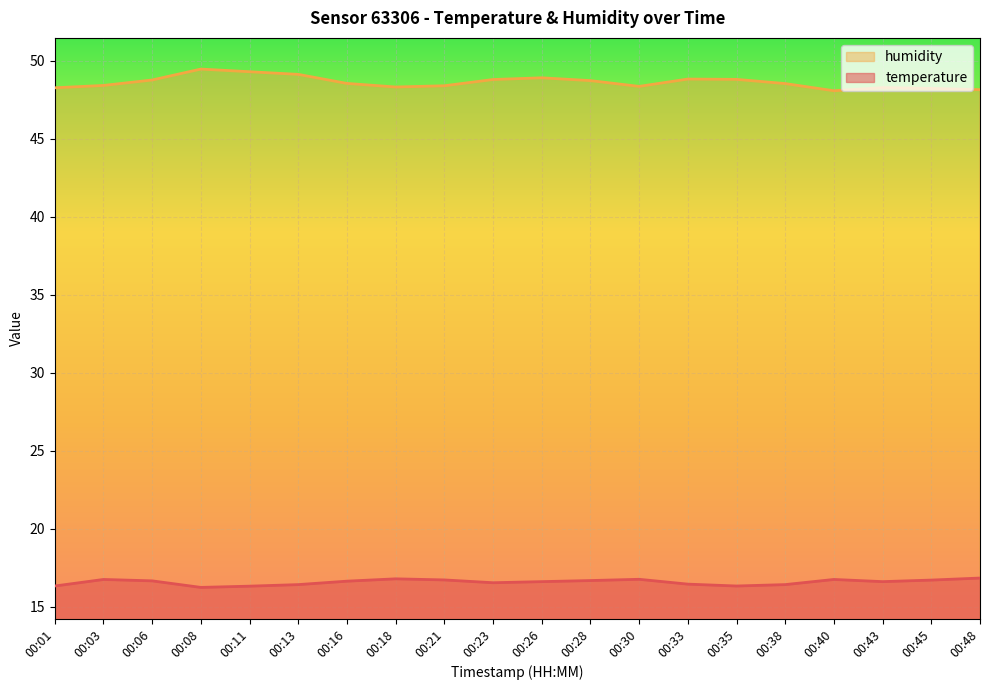

Which series has the largest total across all categories?

humidity